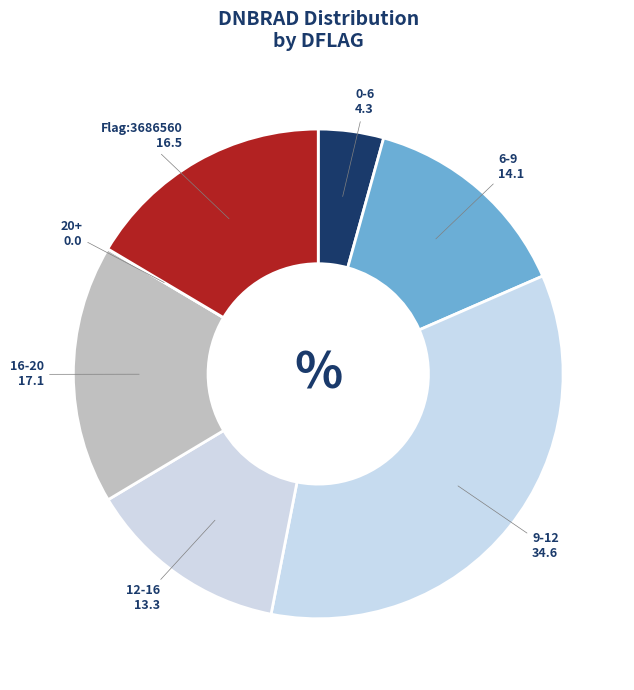

Is the sum of 9-12 and 12-16 greater than half?

No